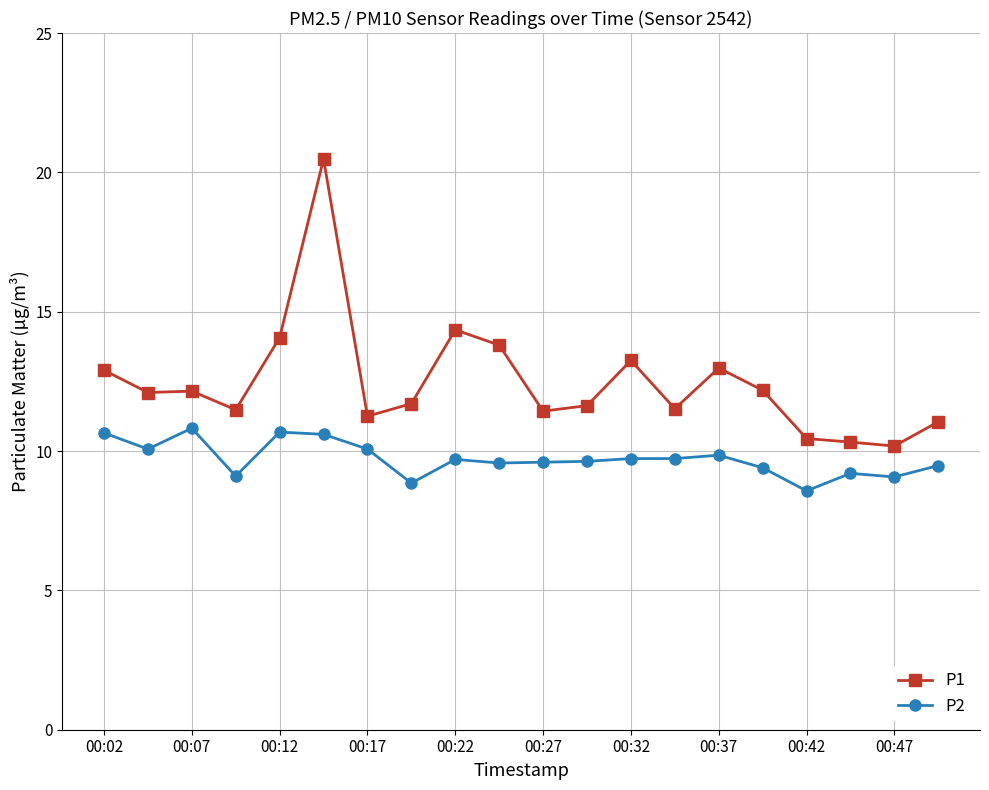

What is the average value of the P1 series?

12.5